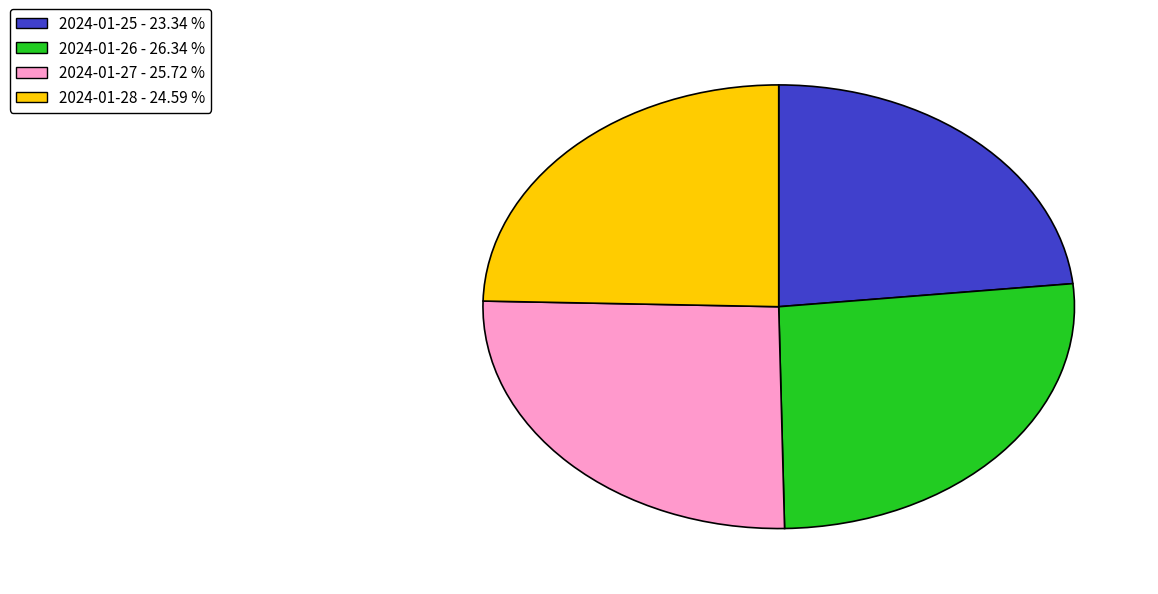

Rank the categories by value from lowest to highest.

2024-01-25, 2024-01-28, 2024-01-27, 2024-01-26